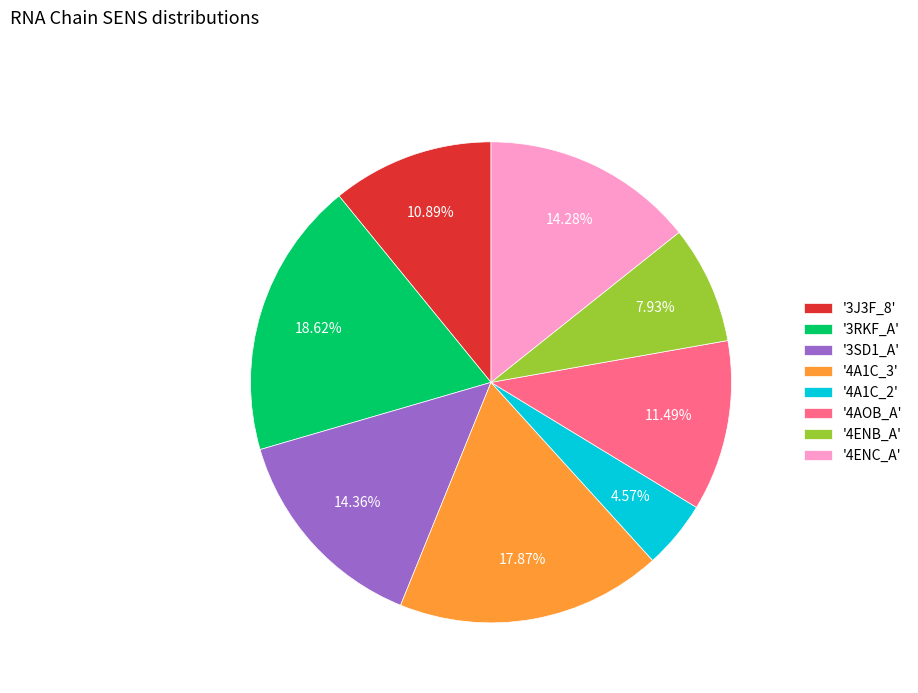

Approximately how many times larger is the value at '3J3F_8' compared to '4AOB_A'?

0.9